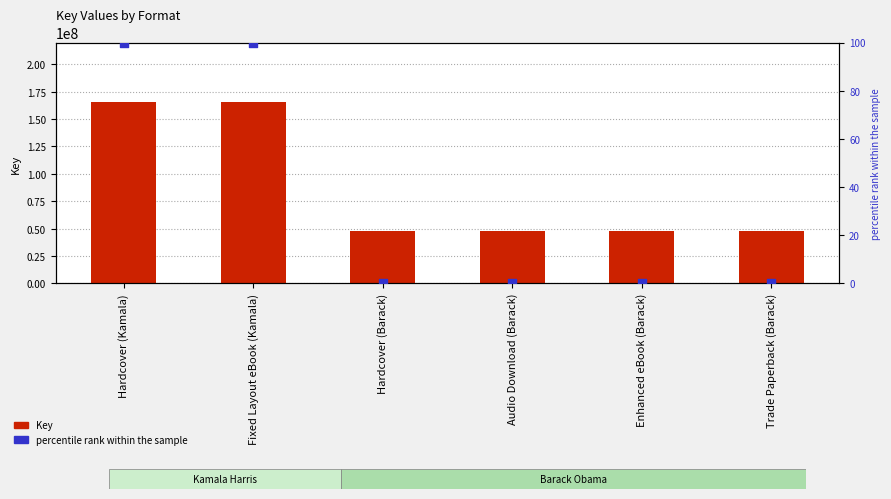

Which series has the widest spread of Y values?

Key